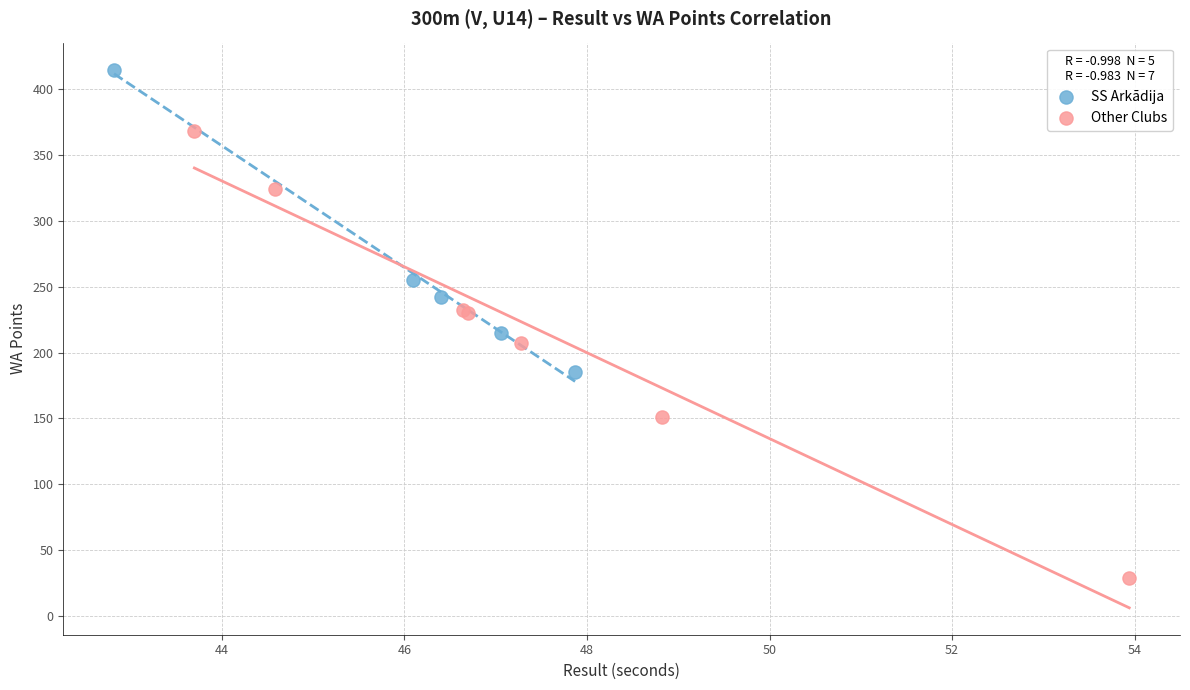

Which series reaches the minimum Y coordinate?

Other Clubs